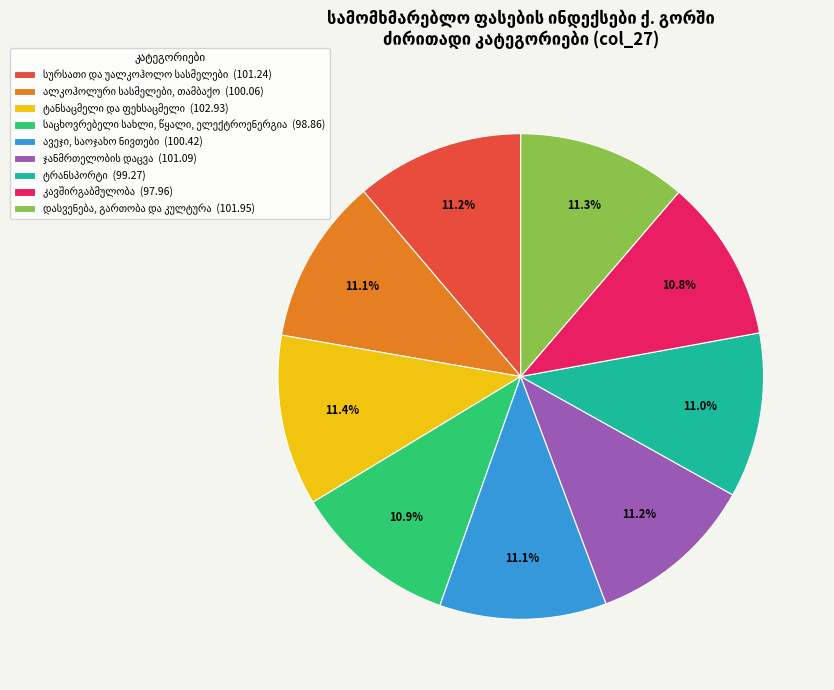

Is there a majority slice in this chart?

No